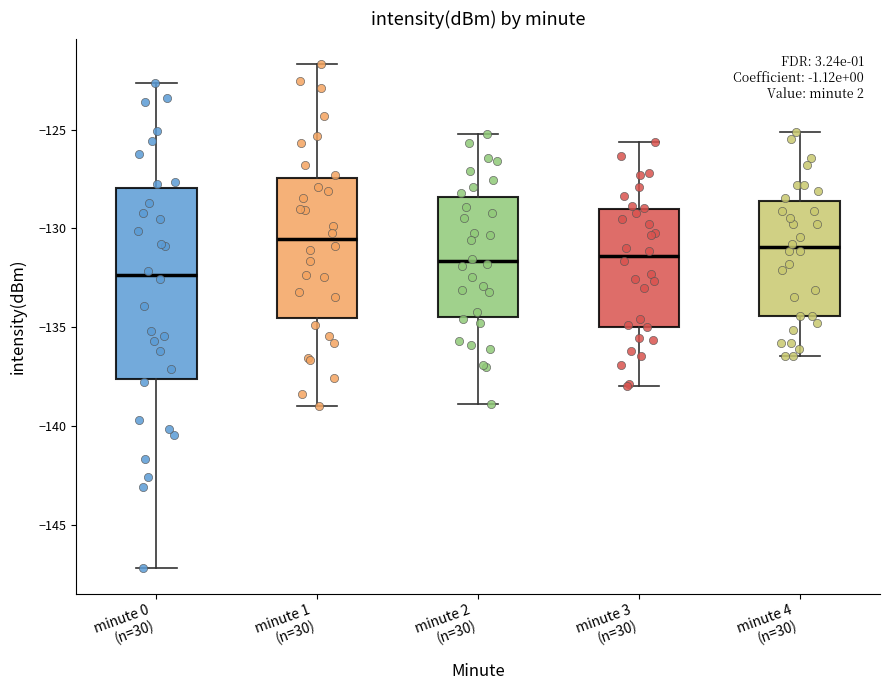

Where does the upper whisker of the box for minute 3 (n=30) end on the y-axis? The values are not printed on the chart, so give them approximately, as read against the axis.

-125.5